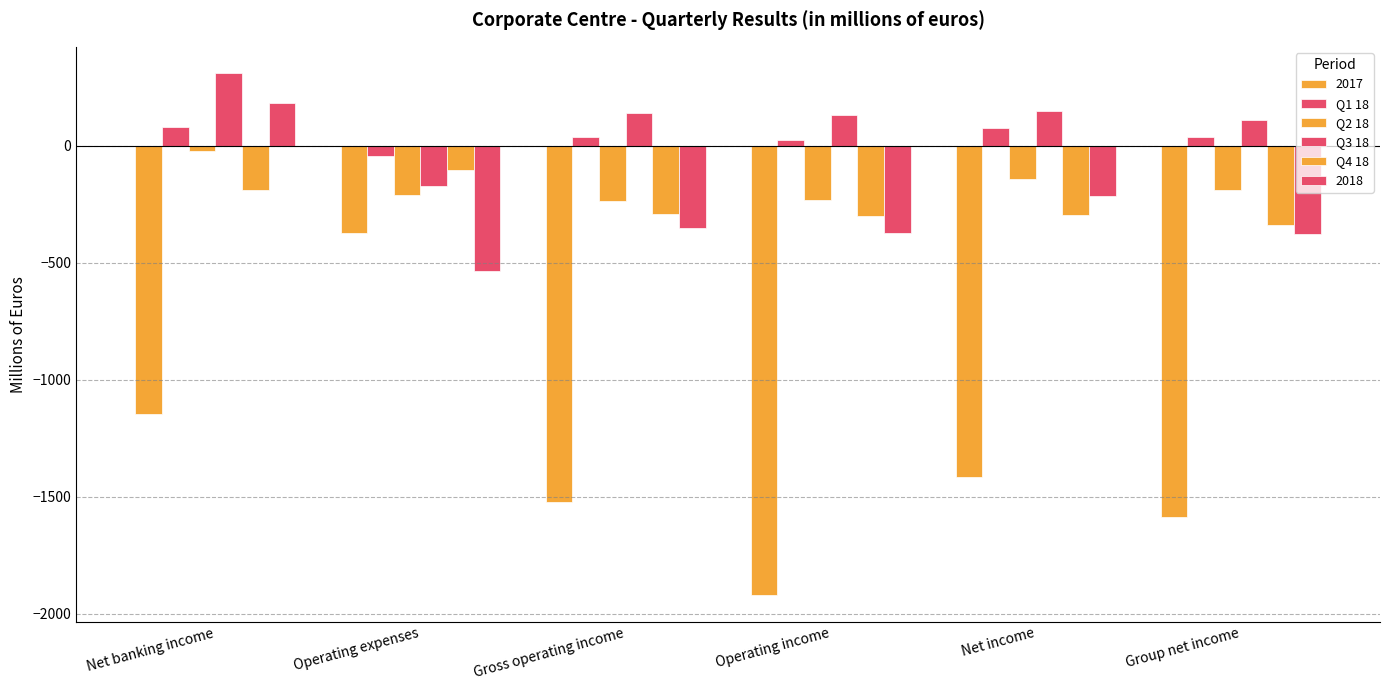

How many negative values does the 2018 series have?

5